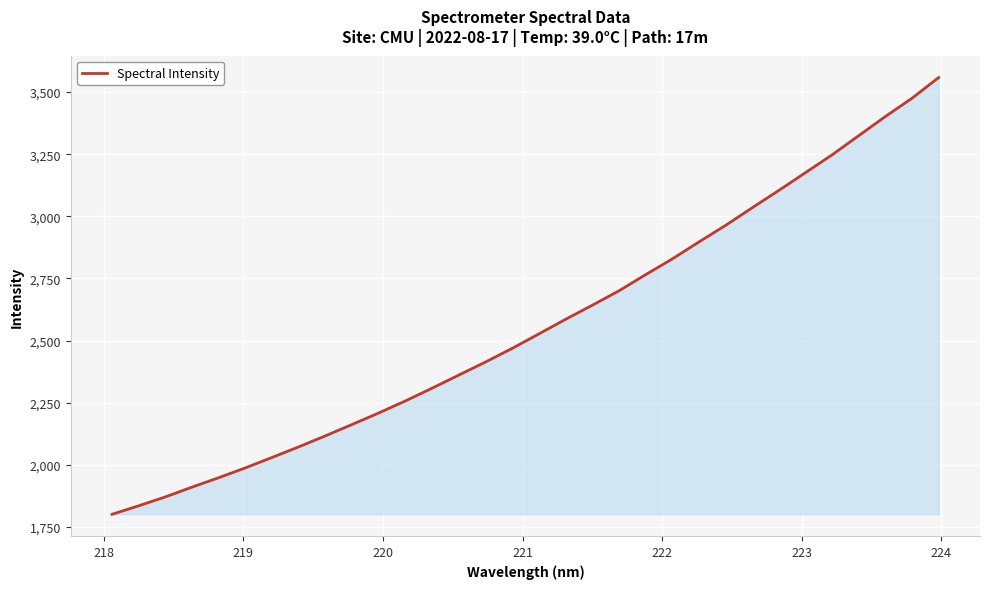

What is the difference between the maximum and minimum values?

1757.5